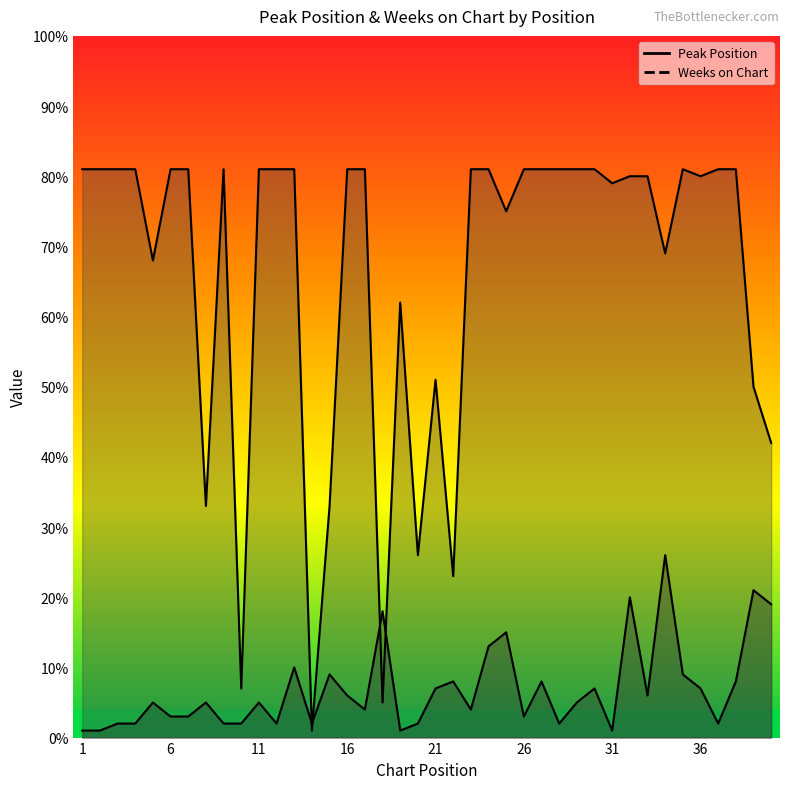

What is the value of the Weeks on Chart point at the 29th from the left?

81